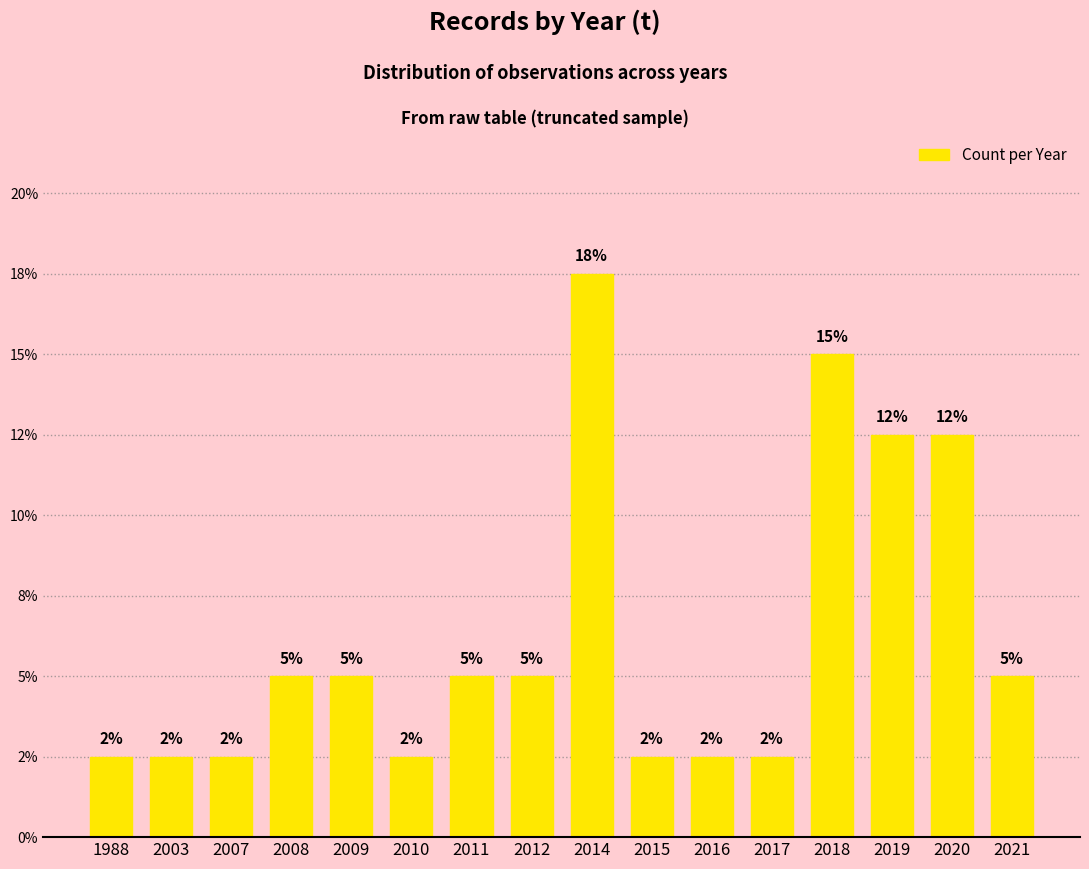

Does the chart contain any negative values?

No